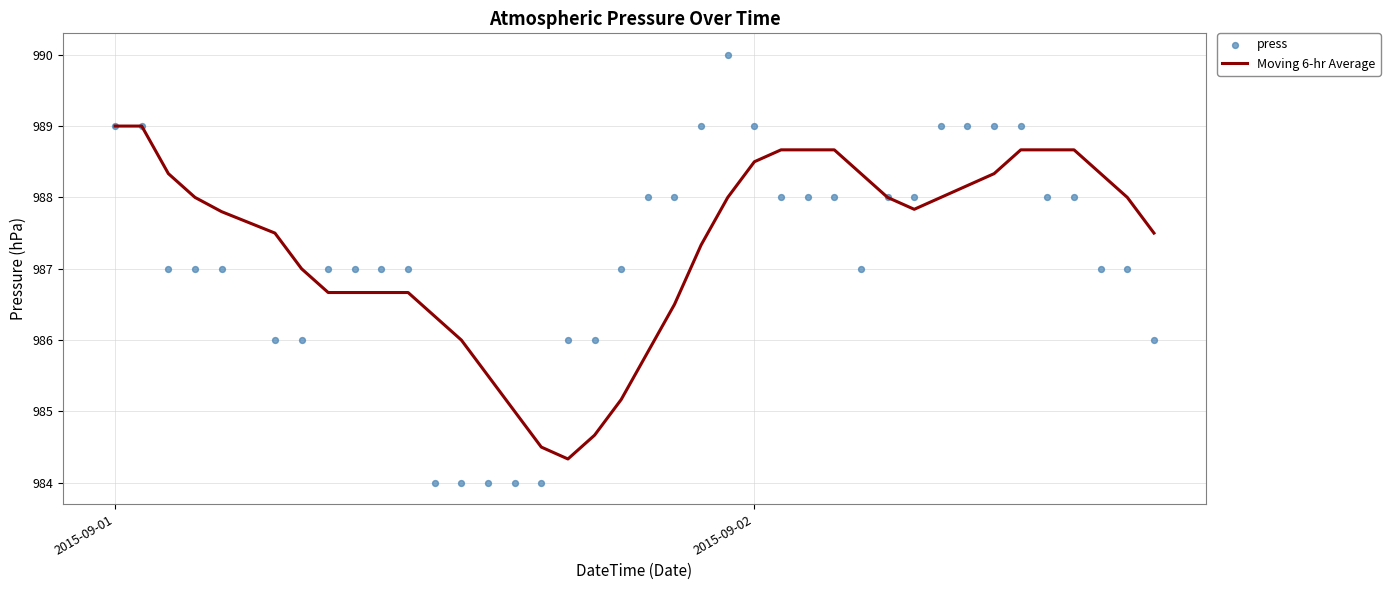

Which series has the largest total across all categories?

Moving 6-hr Average